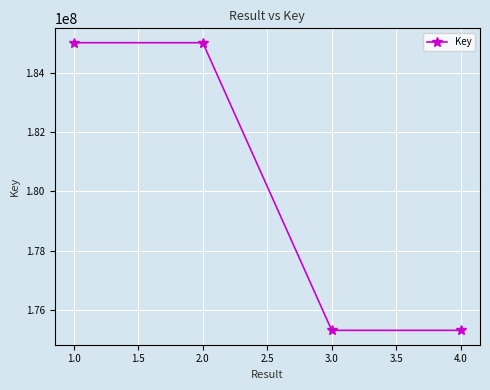

True or false: the data has more than 1 interior local peaks.

False